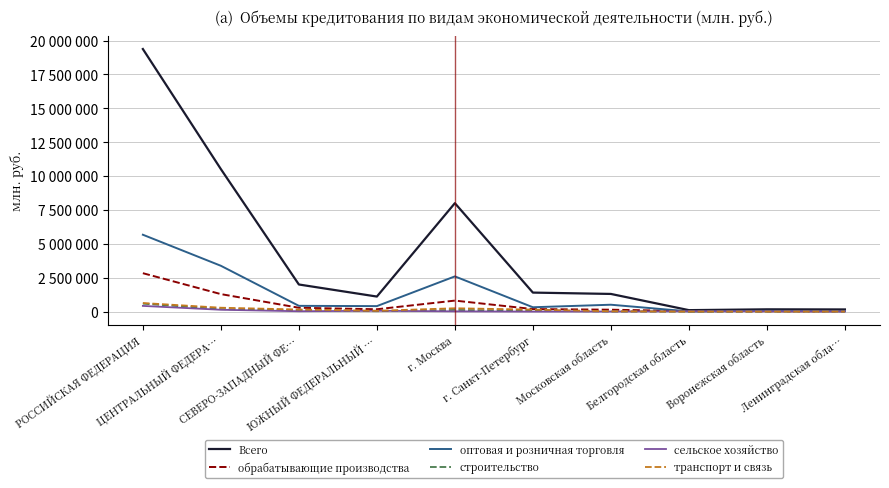

Which series has the widest spread of values?

Всего